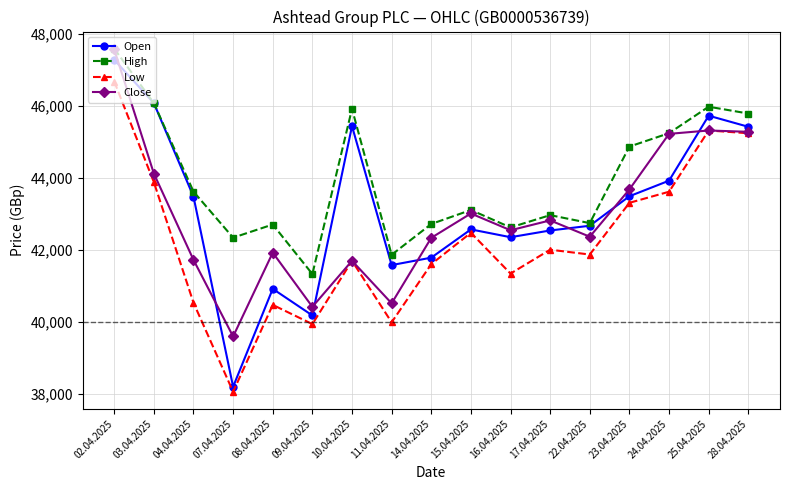

At which category is the sum across all series the highest?

02.04.2025